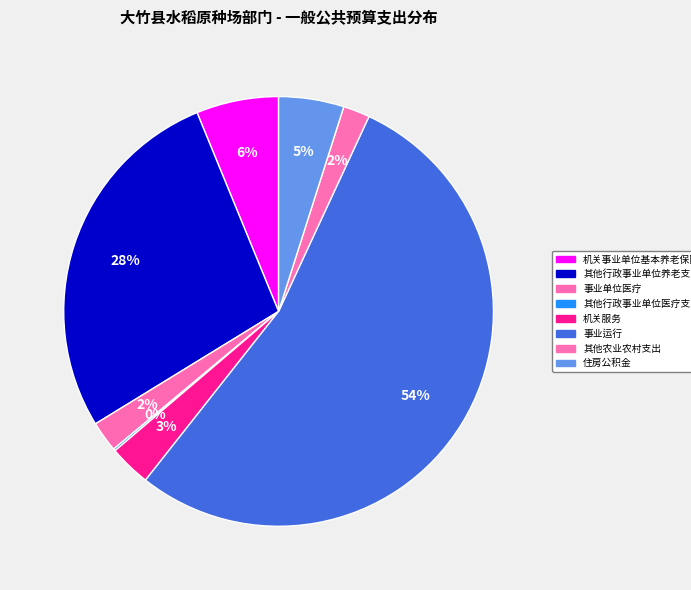

Between 其他农业农村支出 and 机关事业单位基本养老保险缴费支出, which is larger?

机关事业单位基本养老保险缴费支出